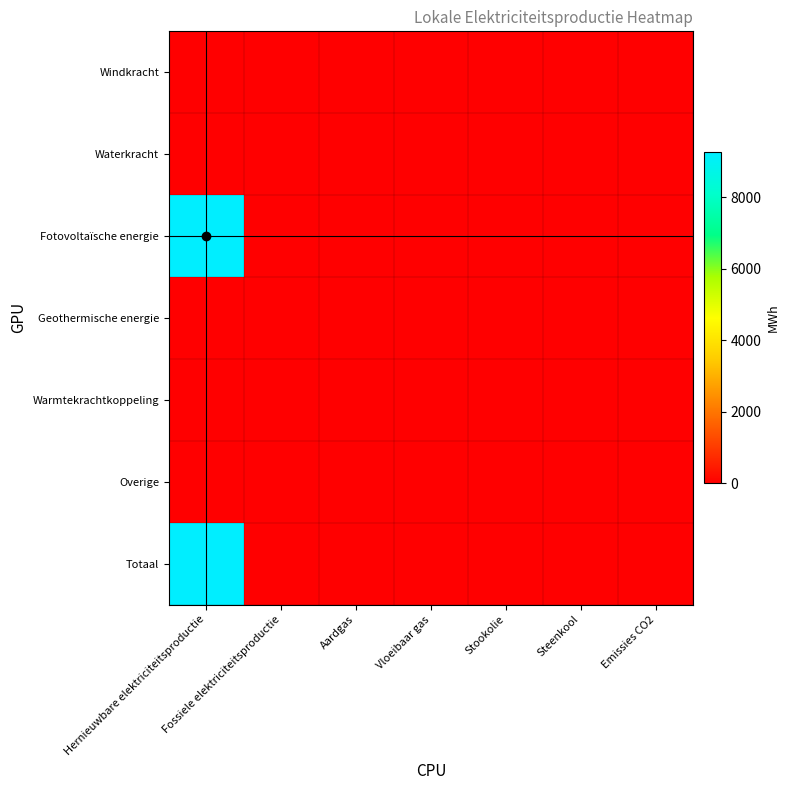

Which has a higher value, Fossiele elektriciteitsproductie or Steenkool?

Fossiele elektriciteitsproductie